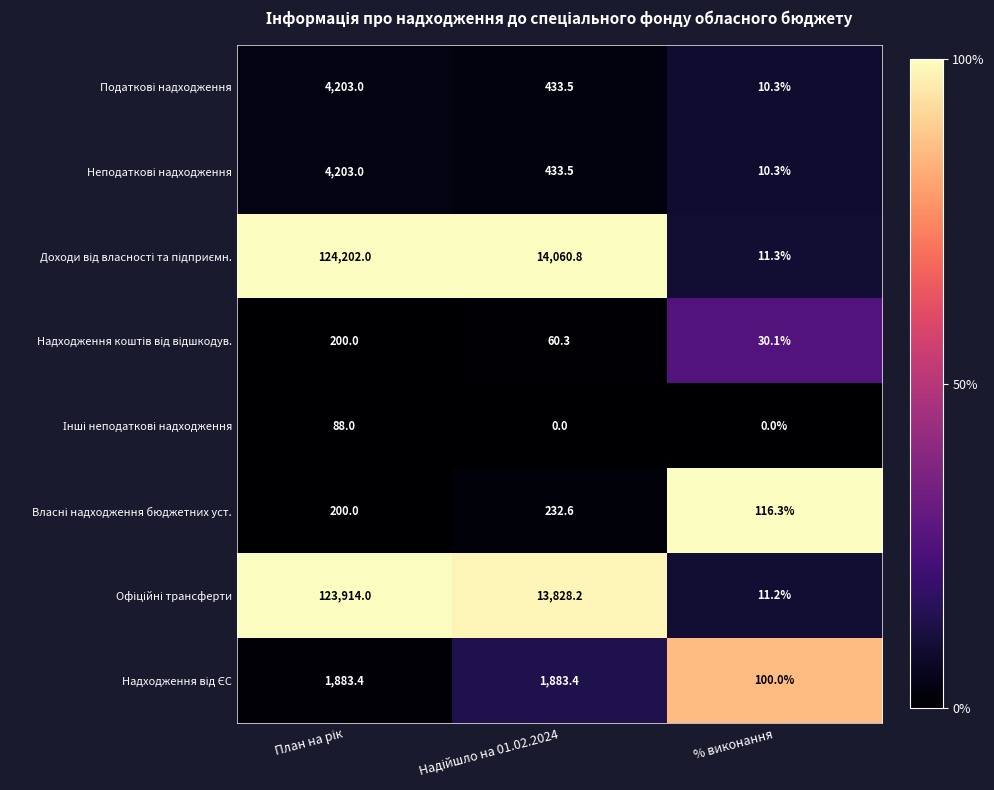

What is the total value across all series at % виконання?

289.5